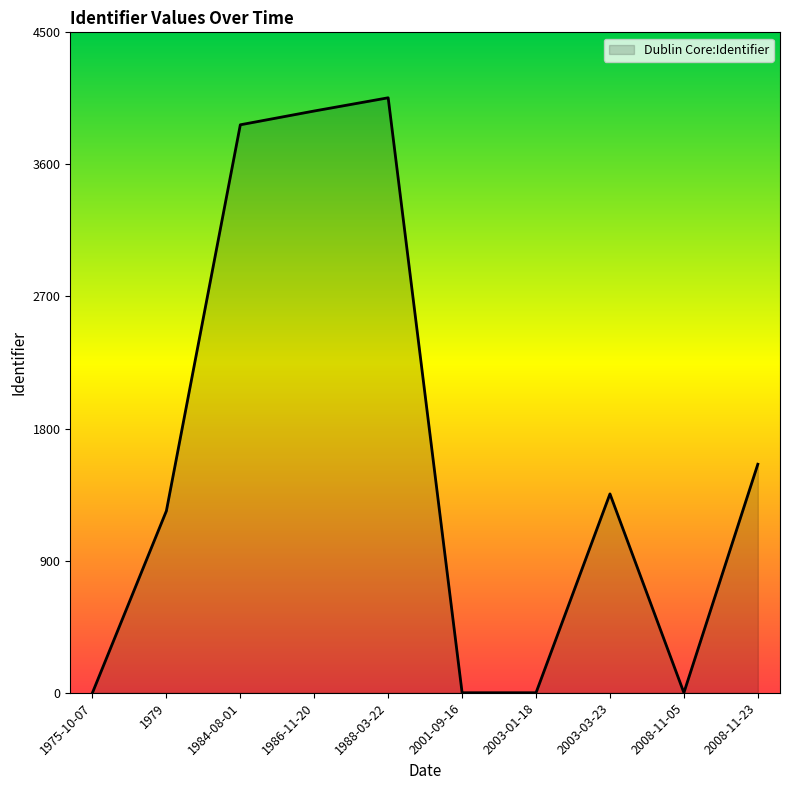

True or false: the data shows 0 at 2008-11-05.

True